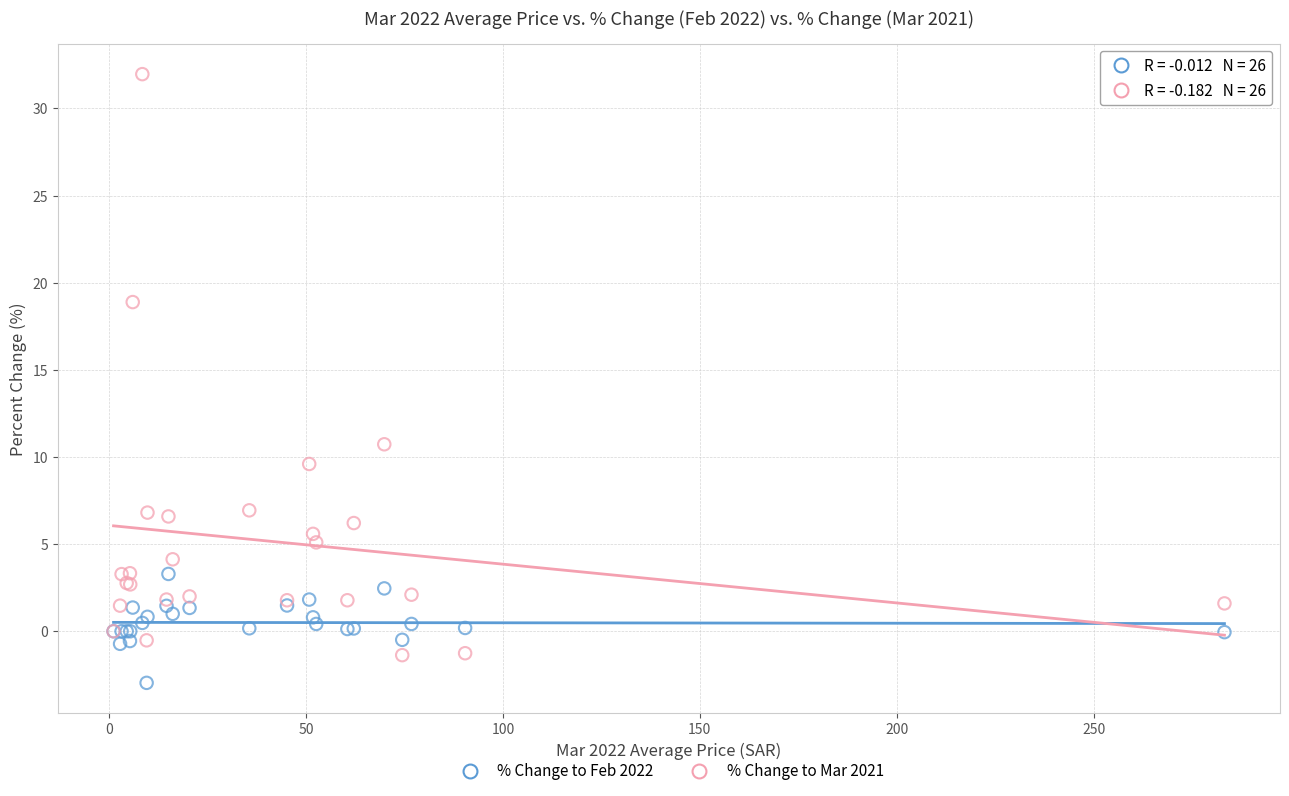

Across all series, what Y value is closest to 14?

10.7